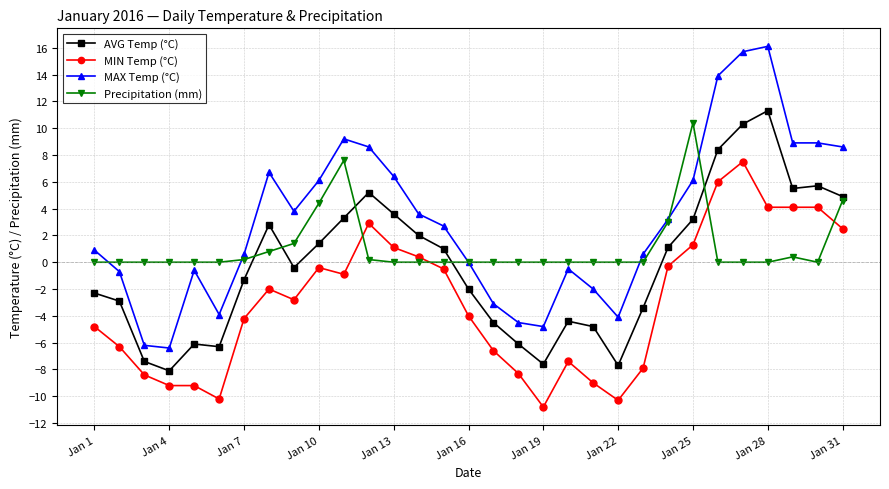

What is the value of the MAX Temp (°C) point at the 31st from the left?

8.6